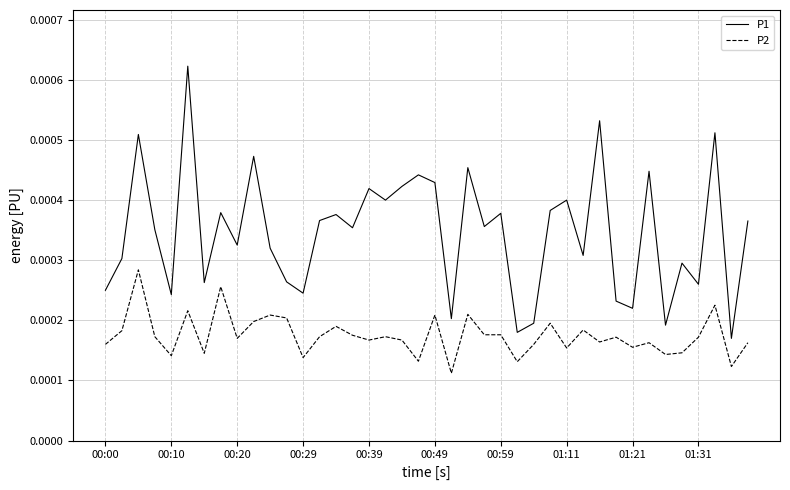

True or false: P1 and P2 cross at least once.

False